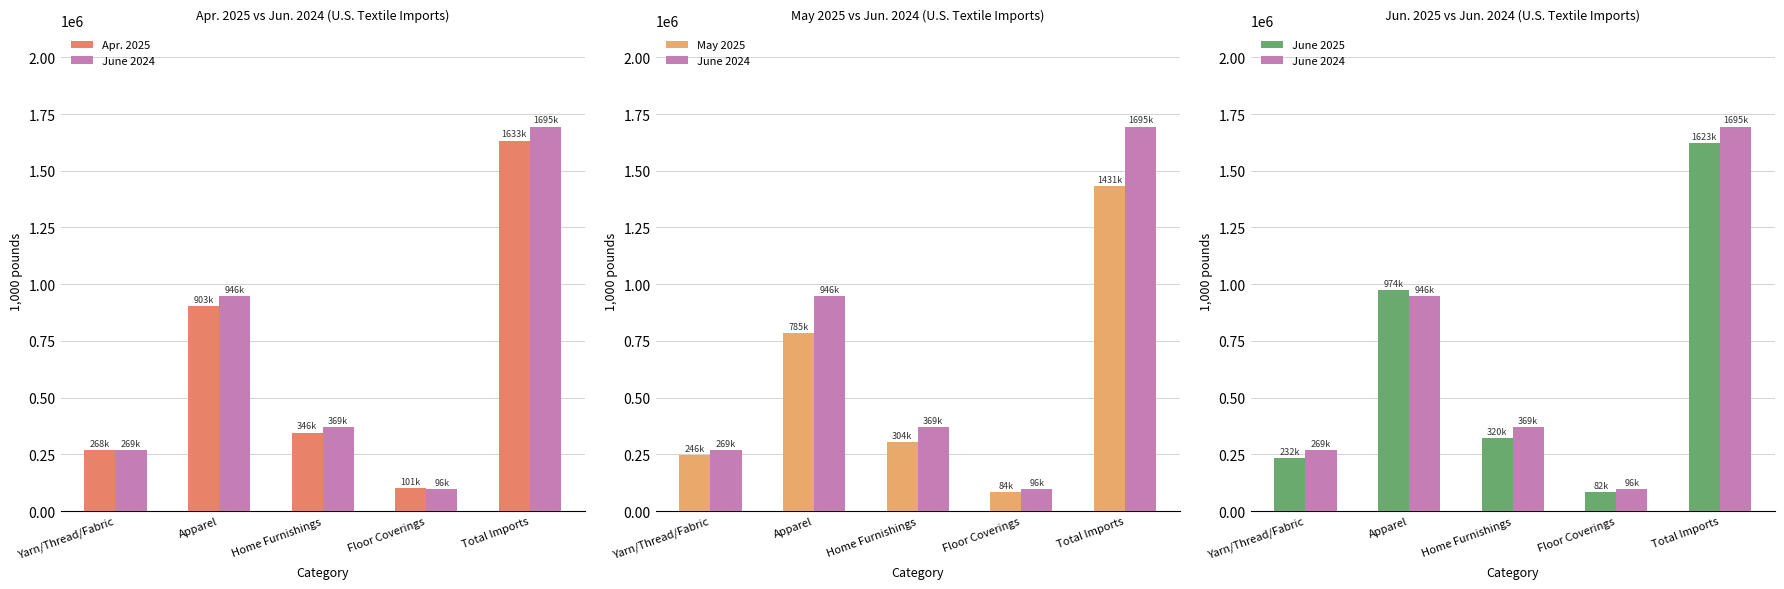

What is the label of the 1st bar from the left?

Yarn/Thread/Fabric